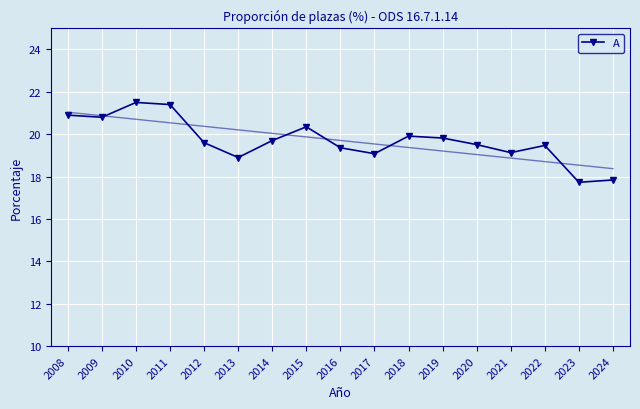

Rank the categories by value from highest to lowest.

2010, 2011, 2008, 2009, 2015, 2018, 2019, 2014, 2012, 2020, 2022, 2016, 2021, 2017, 2013, 2024, 2023